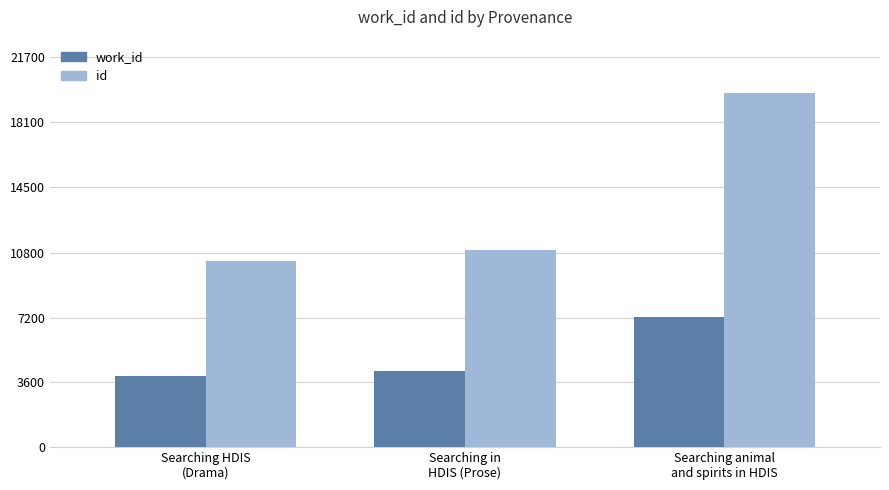

Count the number of data series in this chart.

2